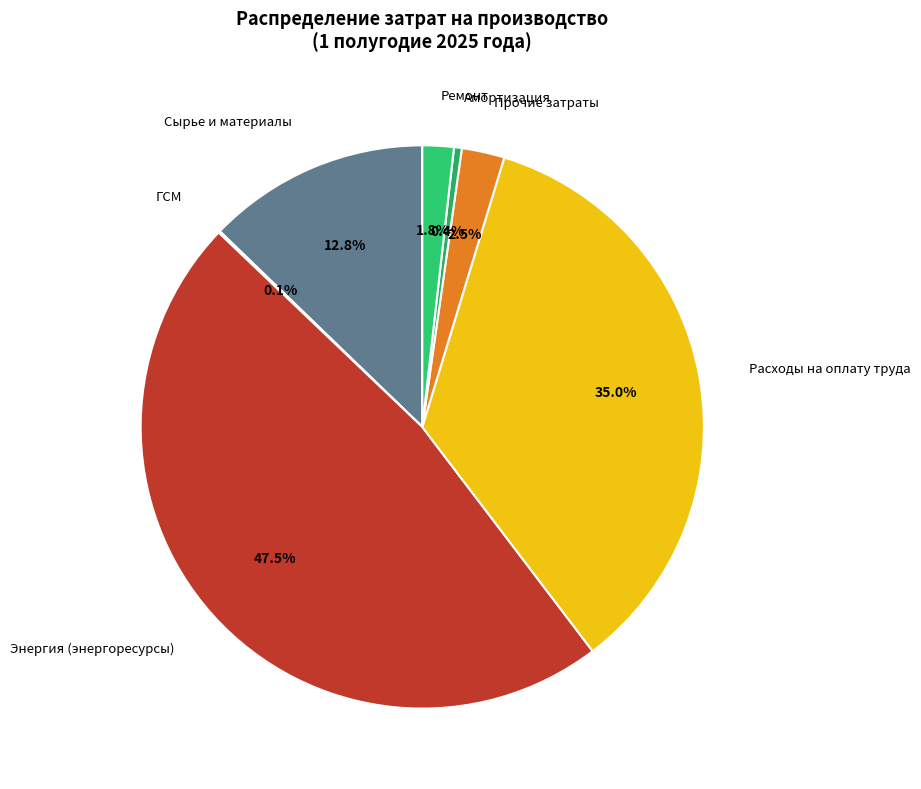

Which has a higher value, Ремонт or Энергия (энергоресурсы)?

Энергия (энергоресурсы)